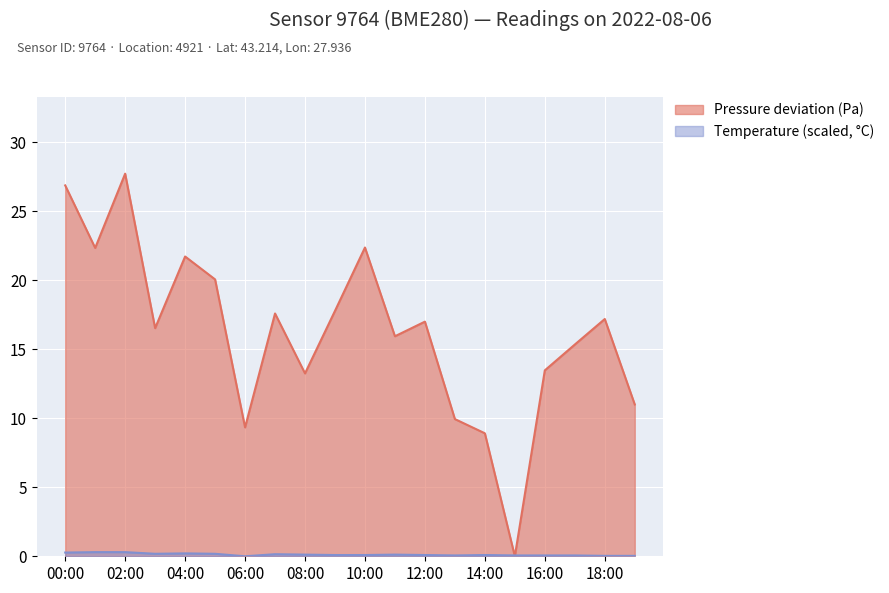

Rank the series by their average value, from highest to lowest.

pressure, temperature